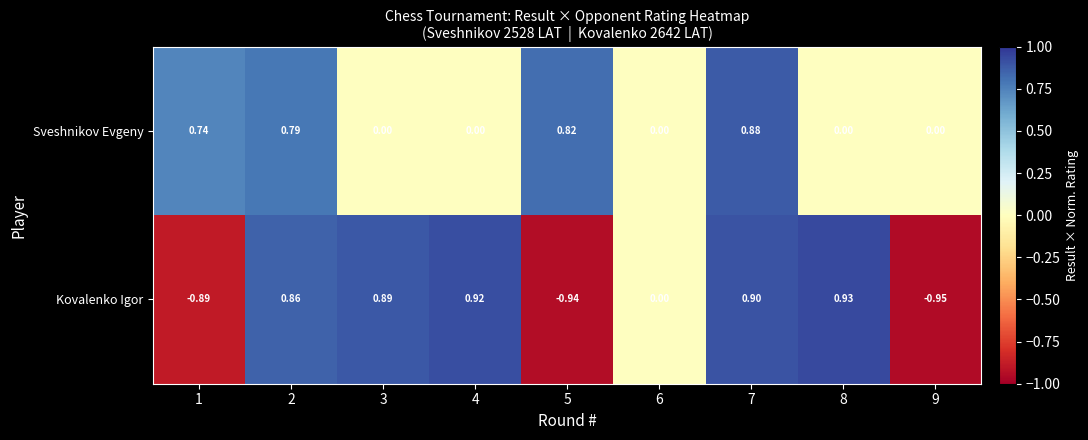

Rank the series by their average value, from lowest to highest.

Kovalenko Igor, Sveshnikov Evgeny